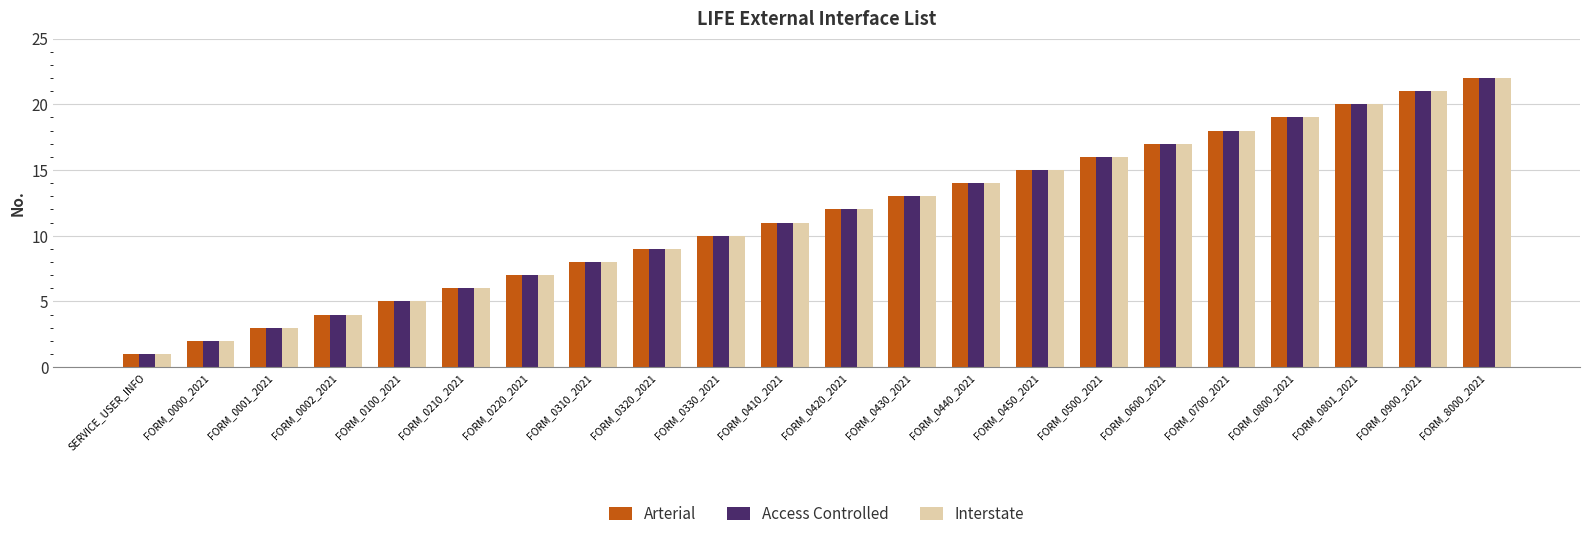

Reading left to right, list all the values displayed in this chart.

Arterial: SERVICE_USER_INFO=1	FORM_0000_2021=2	FORM_0001_2021=3	FORM_0002_2021=4	FORM_0100_2021=5	FORM_0210_2021=6	FORM_0220_2021=7	FORM_0310_2021=8	FORM_0320_2021=9	FORM_0330_2021=10	FORM_0410_2021=11	FORM_0420_2021=12	FORM_0430_2021=13	FORM_0440_2021=14	FORM_0450_2021=15	FORM_0500_2021=16	FORM_0600_2021=17	FORM_0700_2021=18	FORM_0800_2021=19	FORM_0801_2021=20	FORM_0900_2021=21	FORM_8000_2021=22
Access Controlled: SERVICE_USER_INFO=1	FORM_0000_2021=2	FORM_0001_2021=3	FORM_0002_2021=4	FORM_0100_2021=5	FORM_0210_2021=6	FORM_0220_2021=7	FORM_0310_2021=8	FORM_0320_2021=9	FORM_0330_2021=10	FORM_0410_2021=11	FORM_0420_2021=12	FORM_0430_2021=13	FORM_0440_2021=14	FORM_0450_2021=15	FORM_0500_2021=16	FORM_0600_2021=17	FORM_0700_2021=18	FORM_0800_2021=19	FORM_0801_2021=20	FORM_0900_2021=21	FORM_8000_2021=22
Interstate: SERVICE_USER_INFO=1	FORM_0000_2021=2	FORM_0001_2021=3	FORM_0002_2021=4	FORM_0100_2021=5	FORM_0210_2021=6	FORM_0220_2021=7	FORM_0310_2021=8	FORM_0320_2021=9	FORM_0330_2021=10	FORM_0410_2021=11	FORM_0420_2021=12	FORM_0430_2021=13	FORM_0440_2021=14	FORM_0450_2021=15	FORM_0500_2021=16	FORM_0600_2021=17	FORM_0700_2021=18	FORM_0800_2021=19	FORM_0801_2021=20	FORM_0900_2021=21	FORM_8000_2021=22